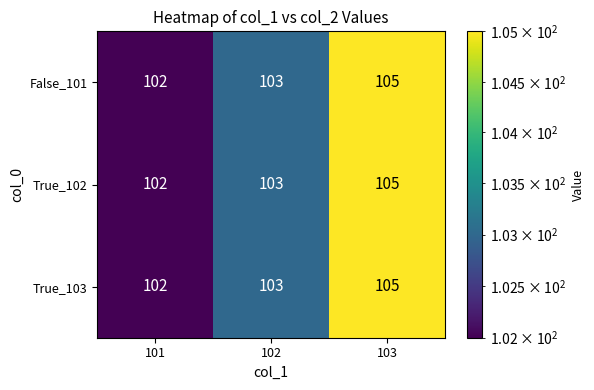

True or false: True_102 has a value of 103 at 102.

True